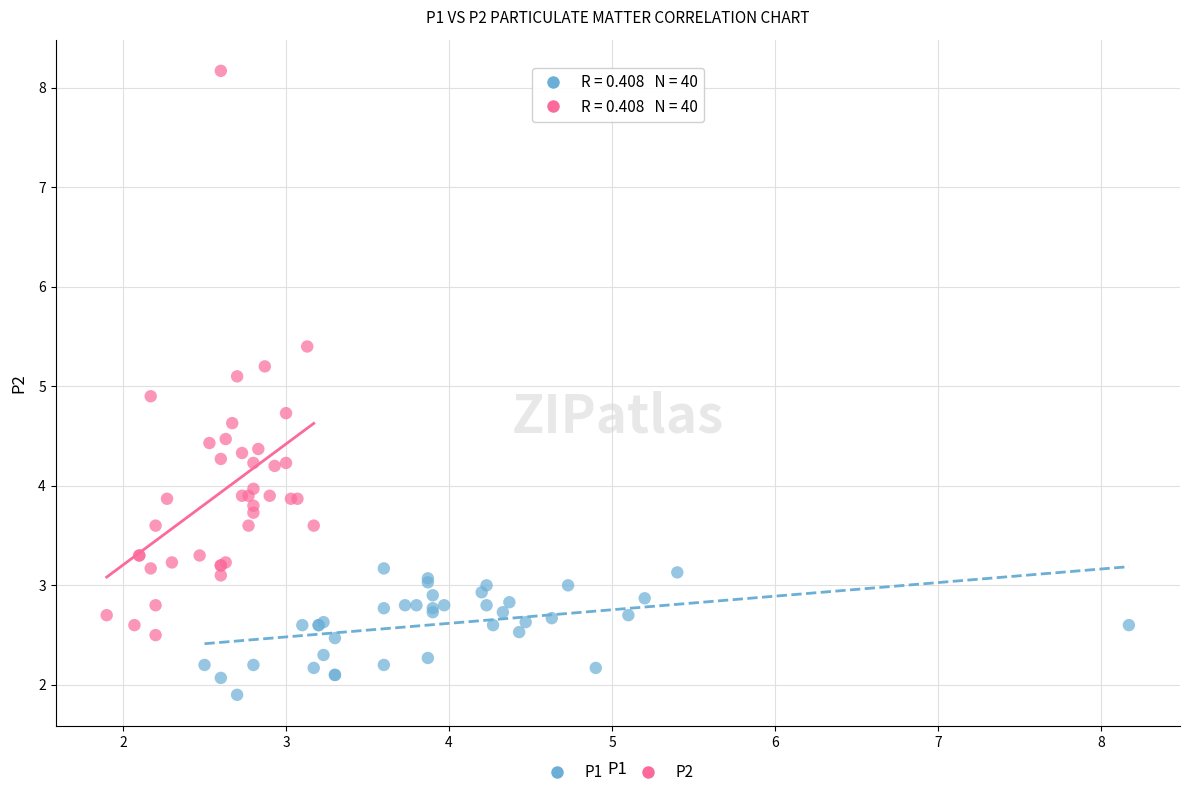

Which series has the widest spread of Y values?

P2